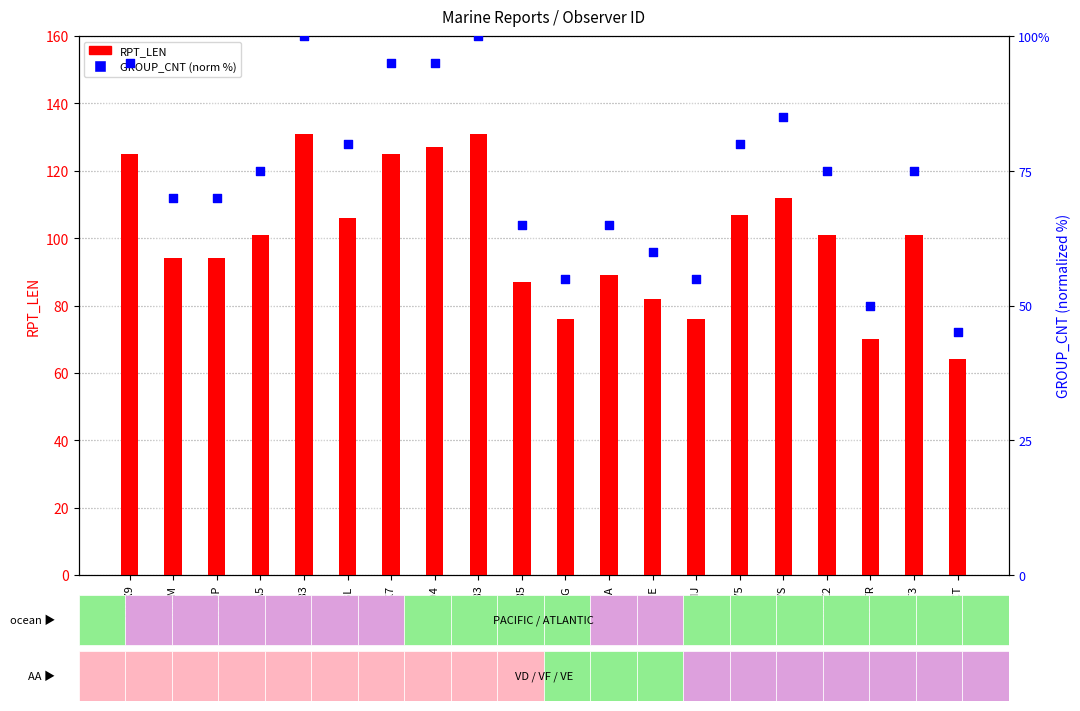

Which series has the widest spread of Y values?

RPT_LEN